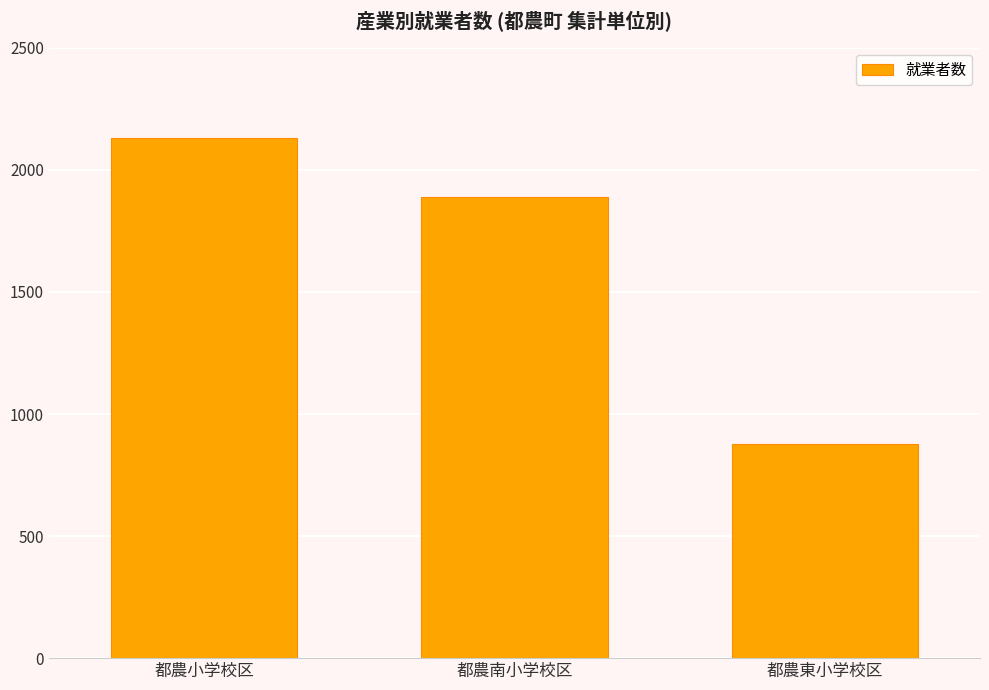

How many bars are there in total?

3